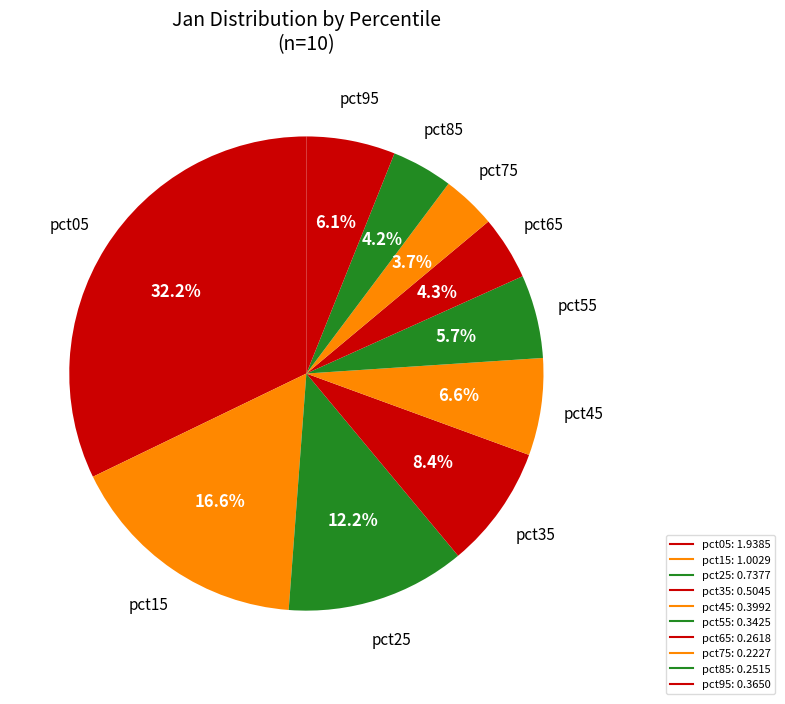

To the nearest percent, what is the combined percentage of pct45 and pct05?

39%